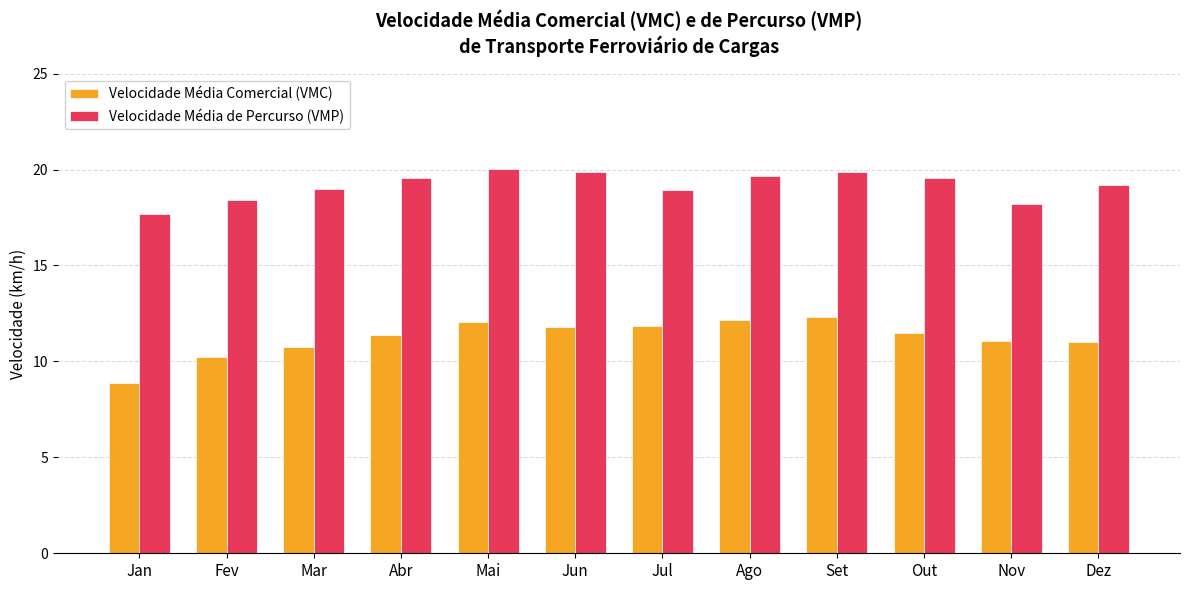

What is the greatest value displayed?

20.0